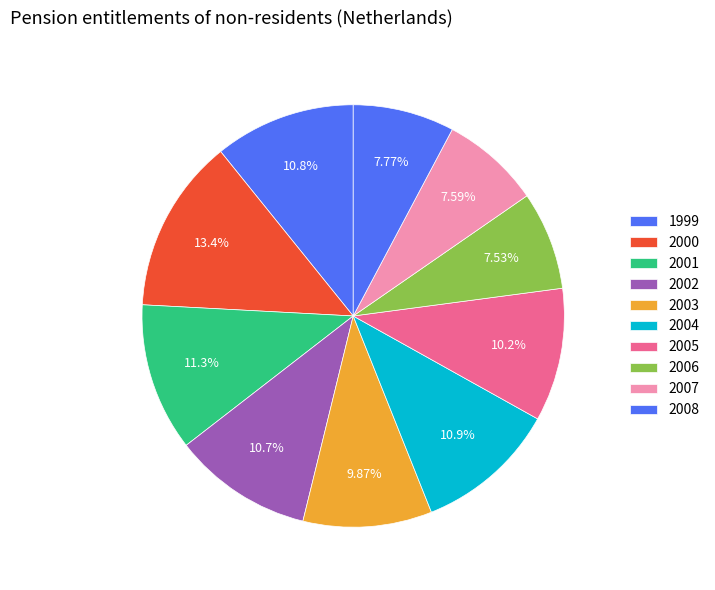

Count the number of slices in the pie.

10